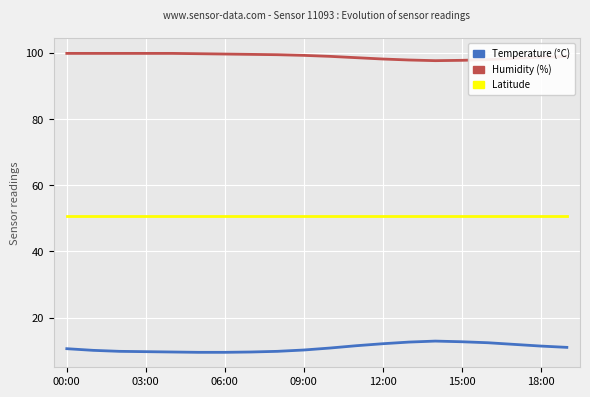

Which series has the largest range (max minus min)?

Temperature (°C)